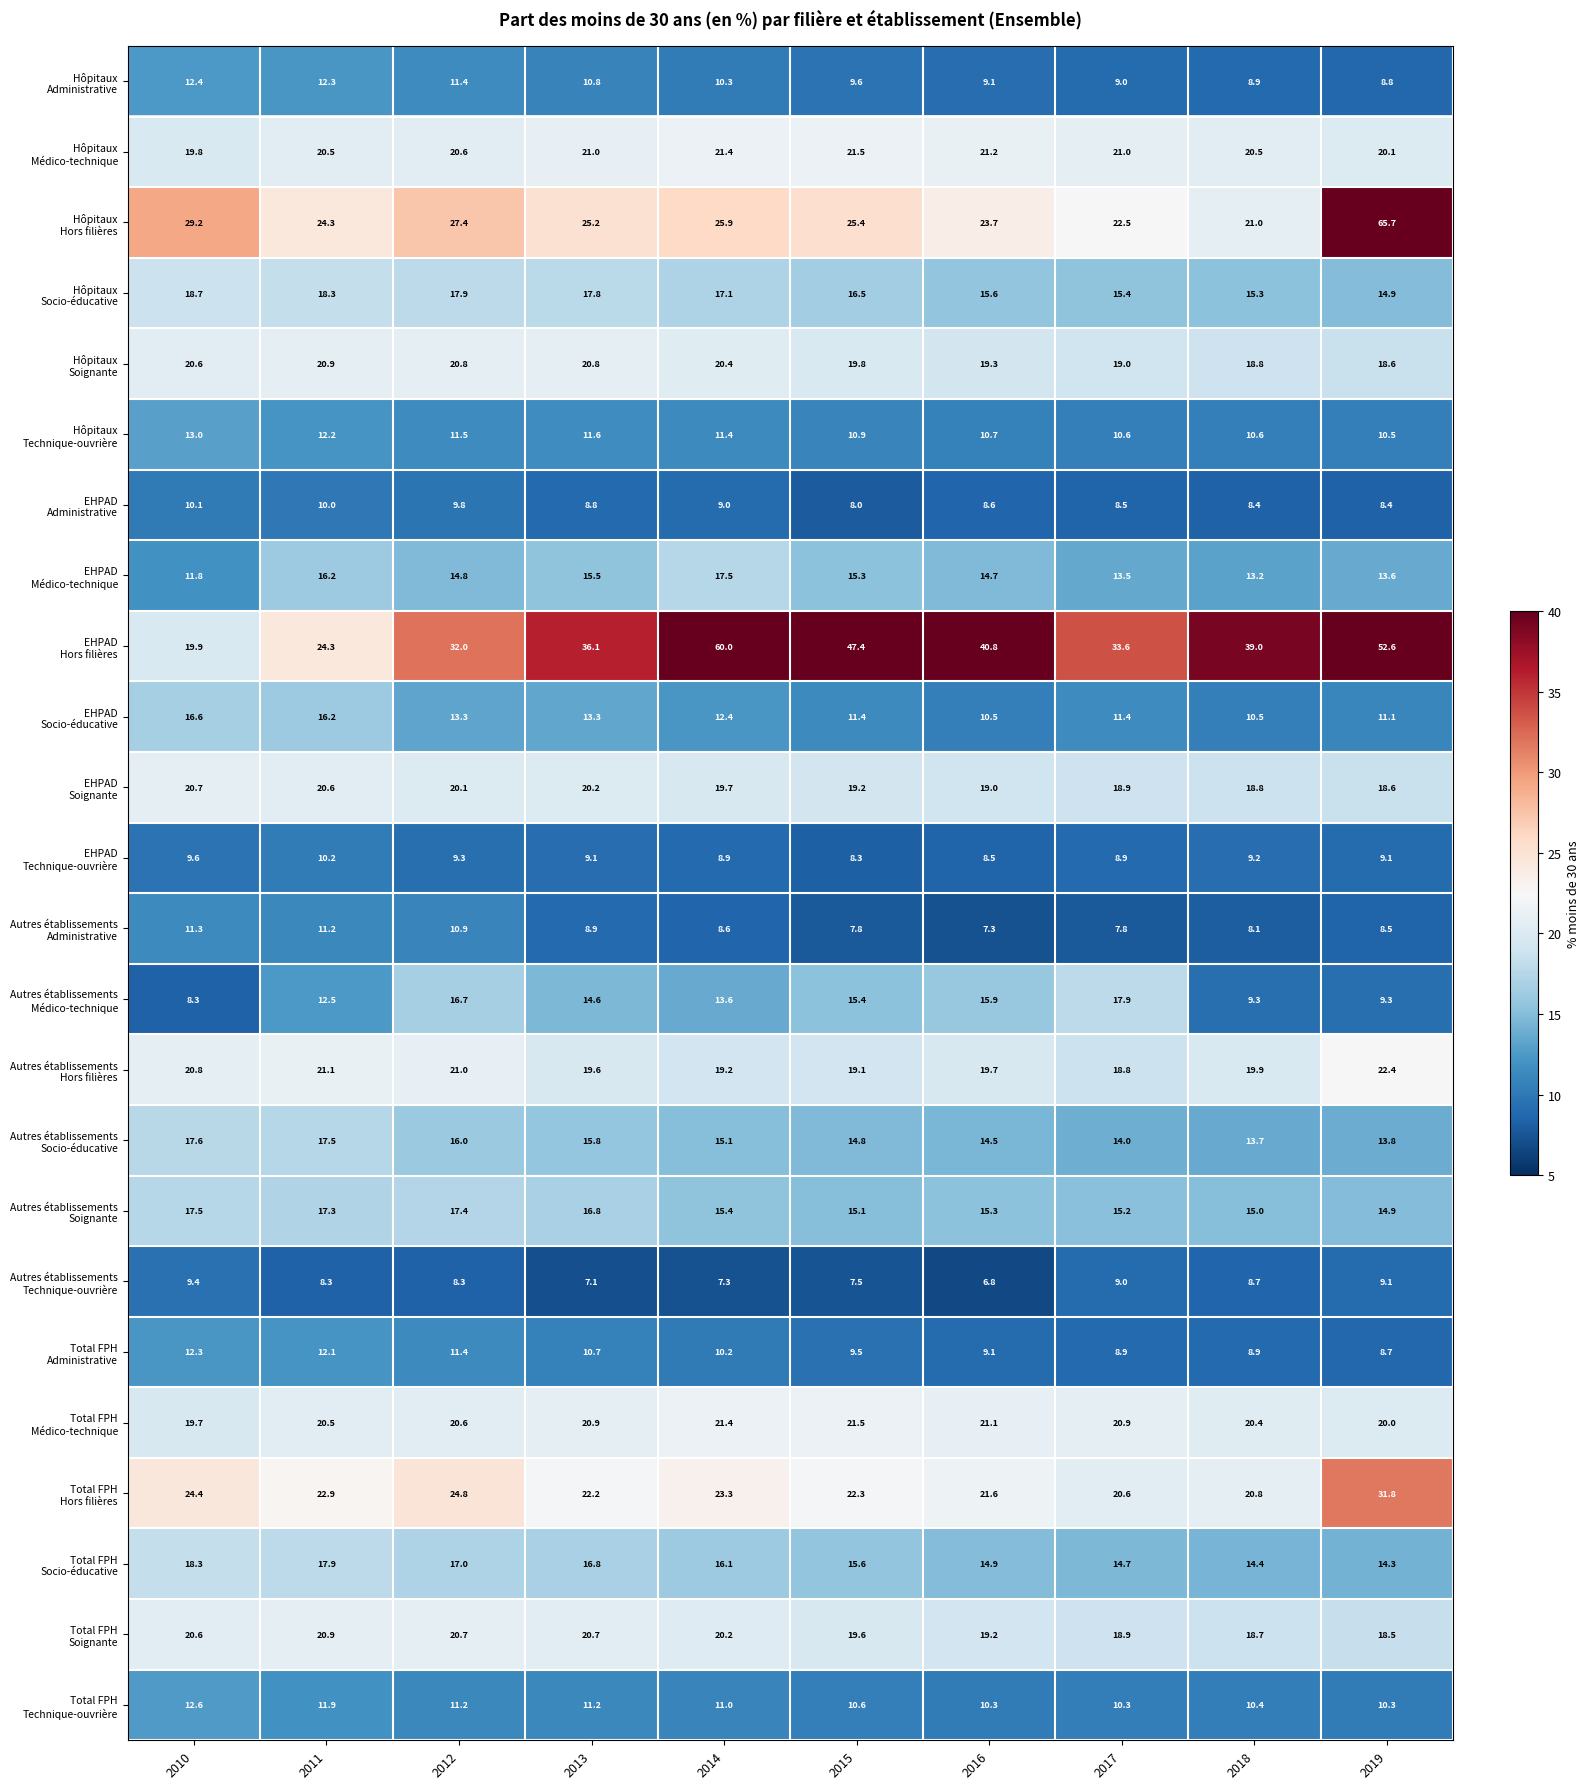

Which label corresponds to the largest value in the chart?

2019